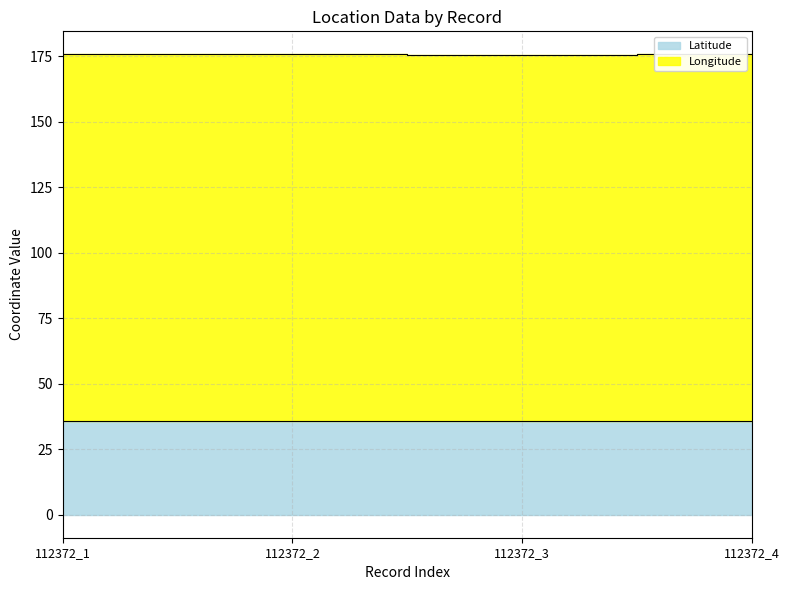

How many categories are shown in the chart?

4